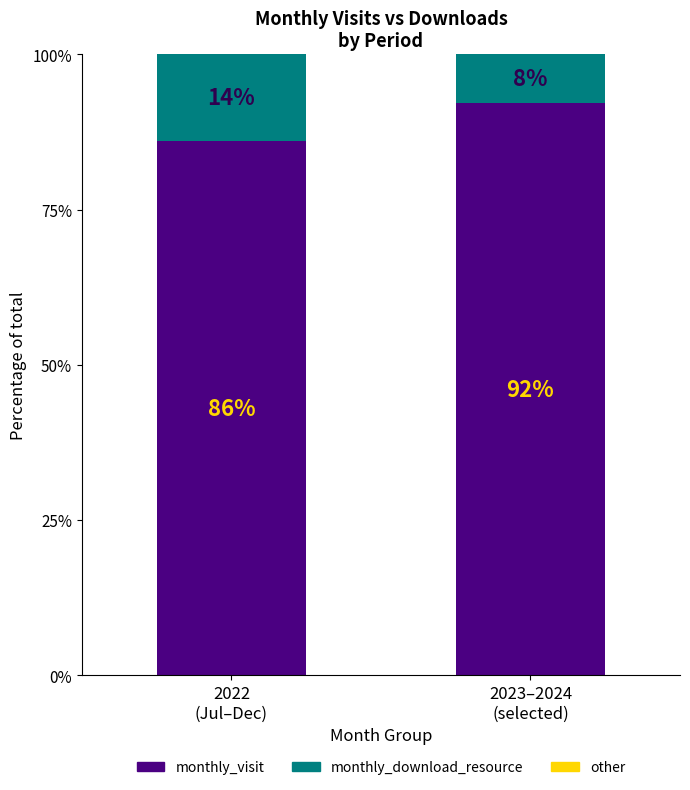

How many bars are there in total?

2